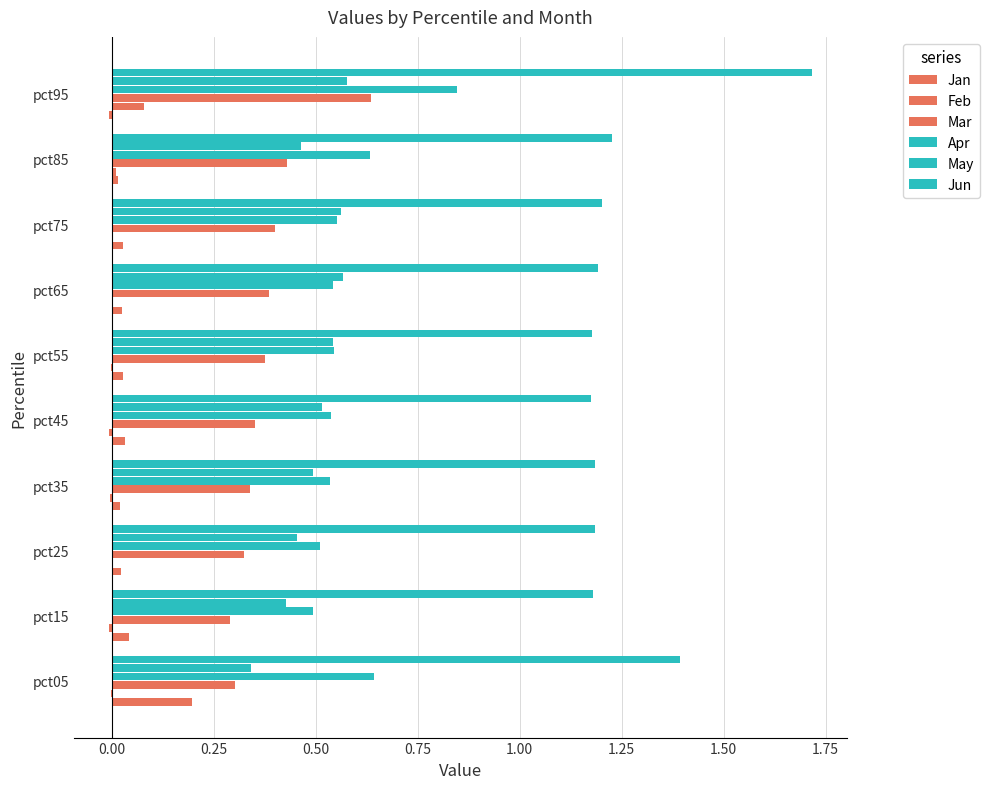

How many series are shown in this chart?

6